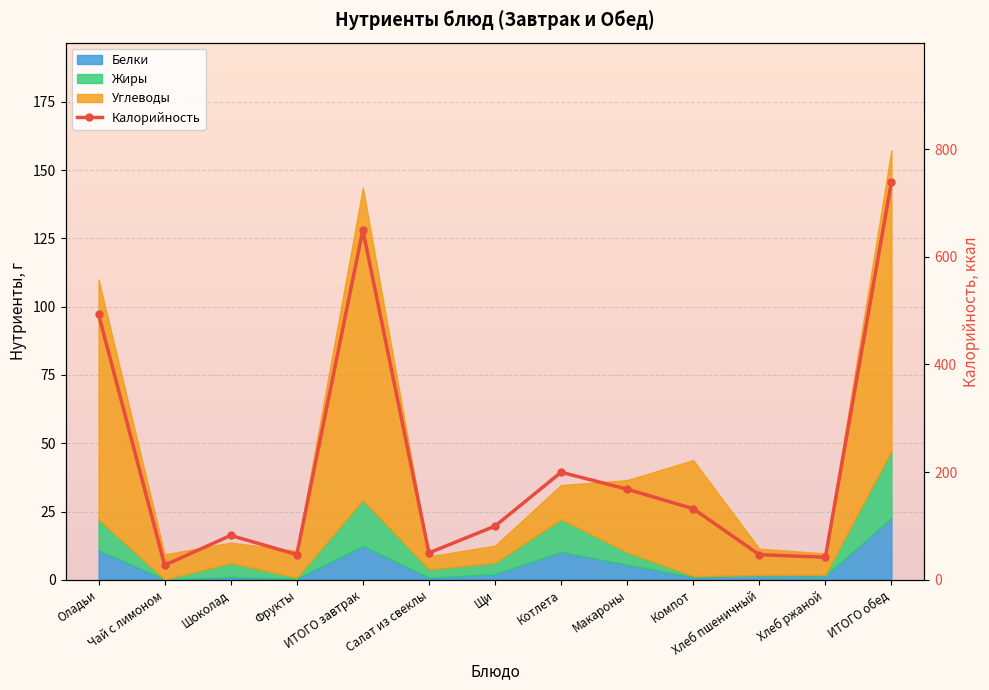

Is it true that the value at Салат из свеклы is 83.8?

False